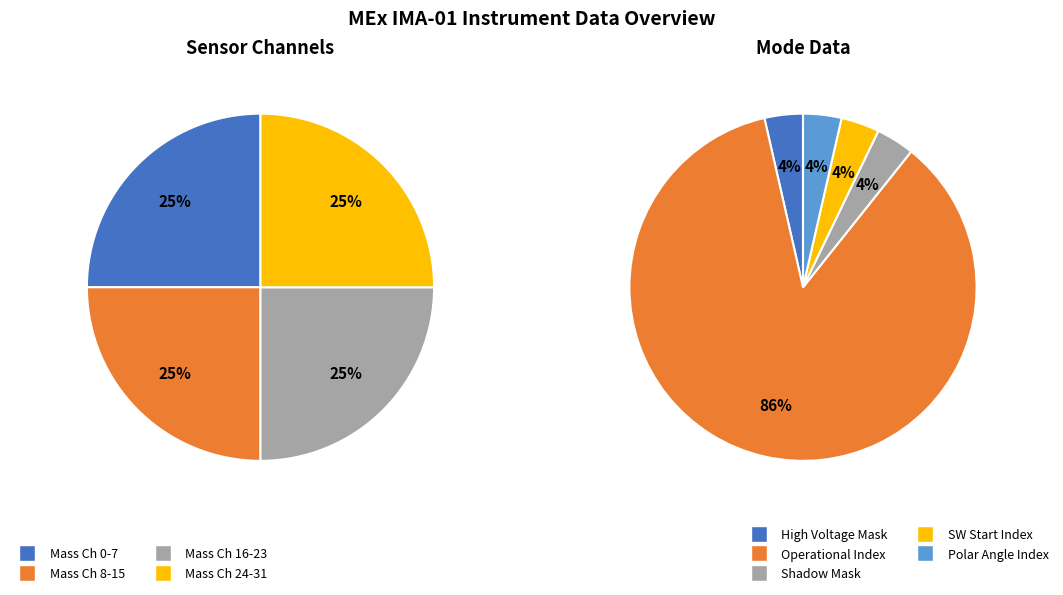

Do Solar Wind Start Index and Polar Angle Sum Mode together represent more than half of the pie?

No